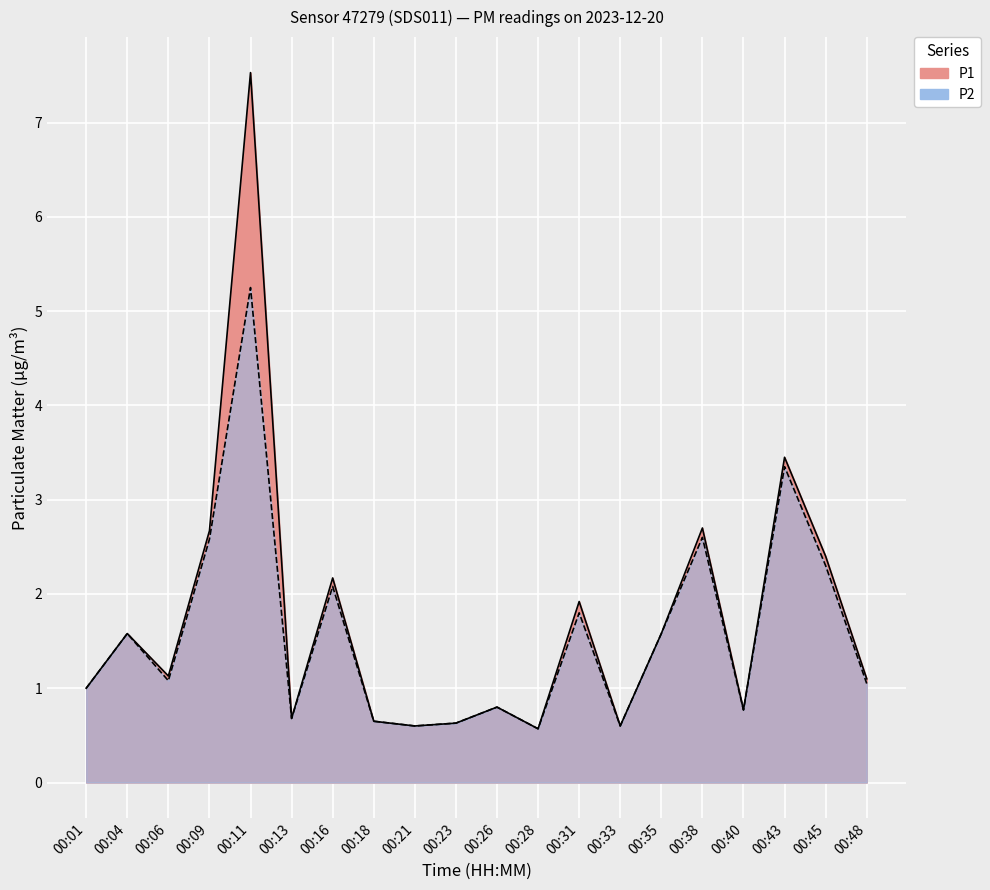

Reading left to right, list all the values displayed in this chart.

P1: 1.0	1.6	1.1	2.7	7.5	0.7	2.2	0.7	0.6	0.6	0.8	0.6	1.9	0.6	1.6	2.7	0.8	3.5	2.4	1.1
P2: 1.0	1.6	1.1	2.6	5.2	0.7	2.1	0.7	0.6	0.6	0.8	0.6	1.8	0.6	1.6	2.6	0.8	3.4	2.3	1.1